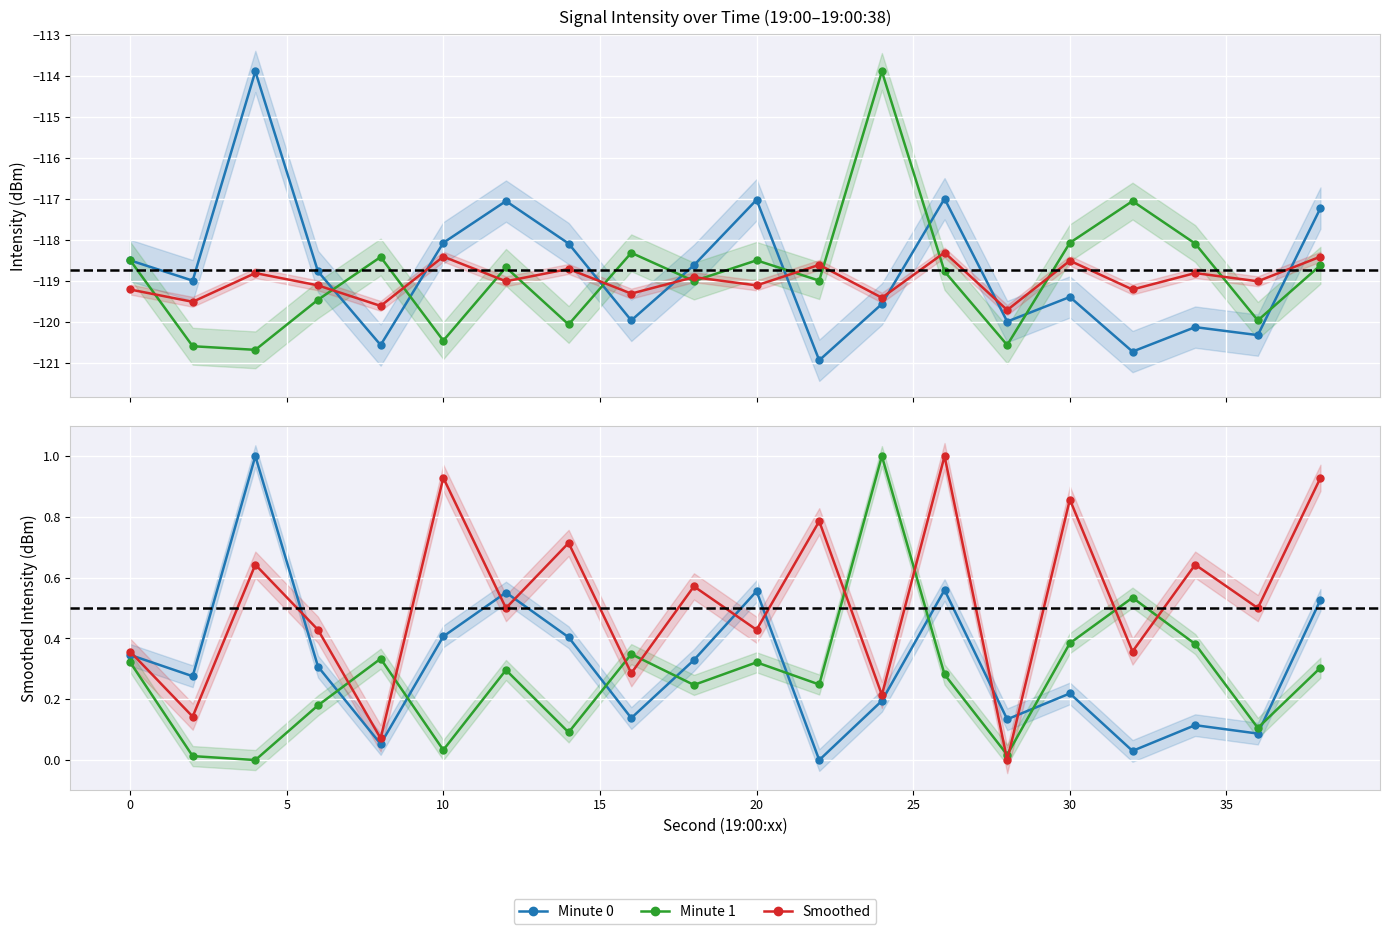

Which series has the largest total across all categories?

Smoothed